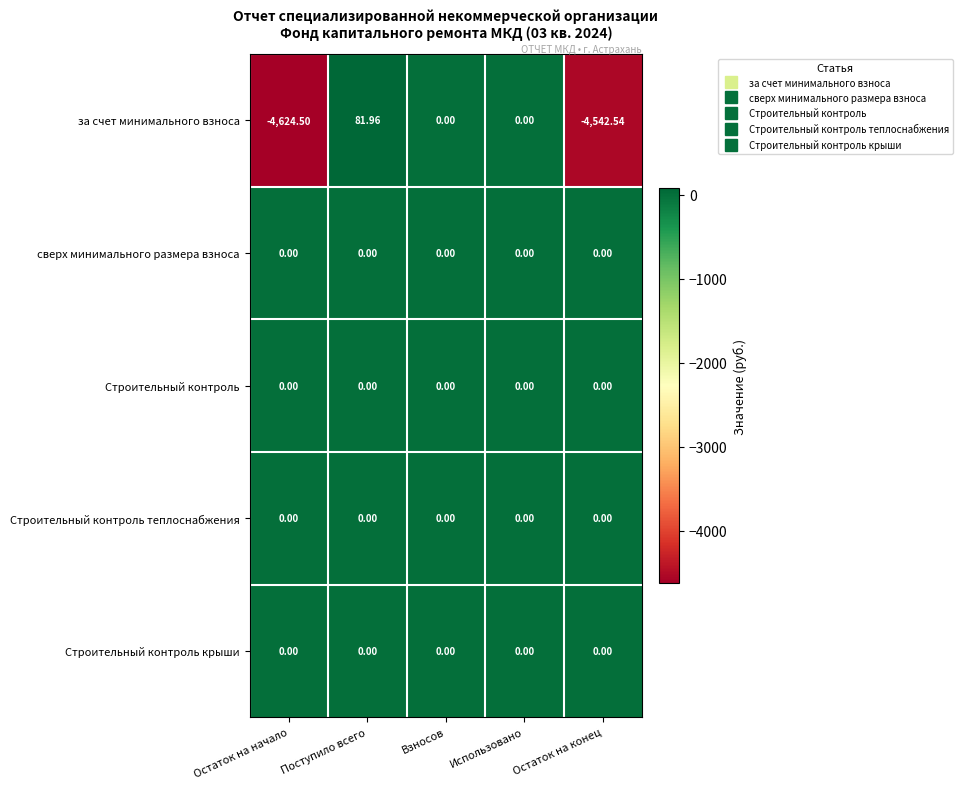

Between Остаток на начало and Остаток на конец, which series saw the biggest shift?

за счет минимального взноса